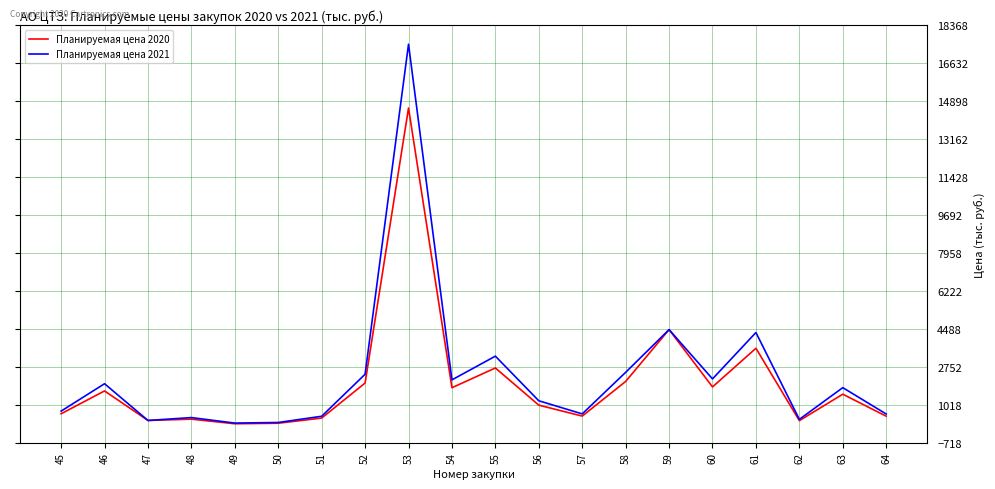

Which series has the widest spread of values?

Планируемая цена 2021